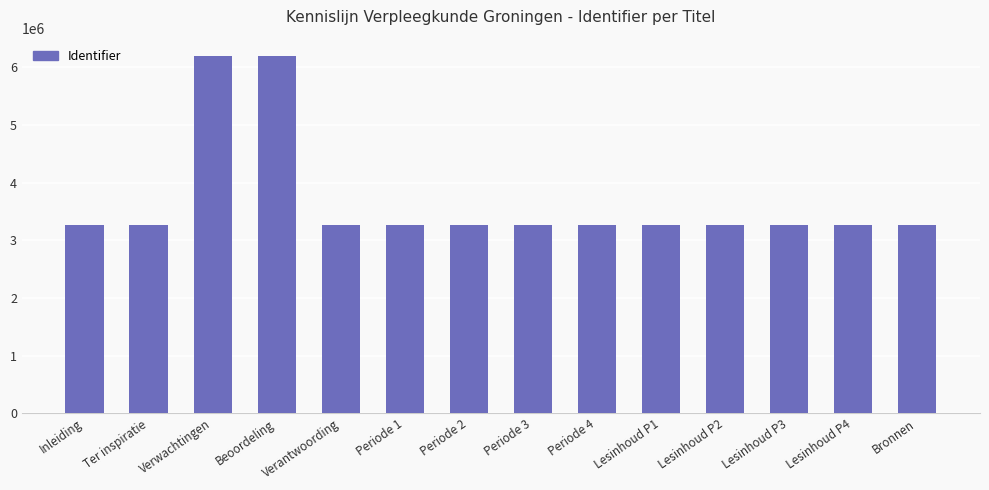

How many bars are there in total?

14